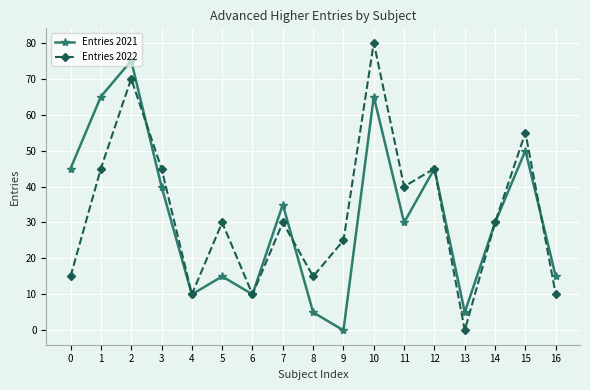

What is the sum of the Entries 2021 values at 1 and 2?

140